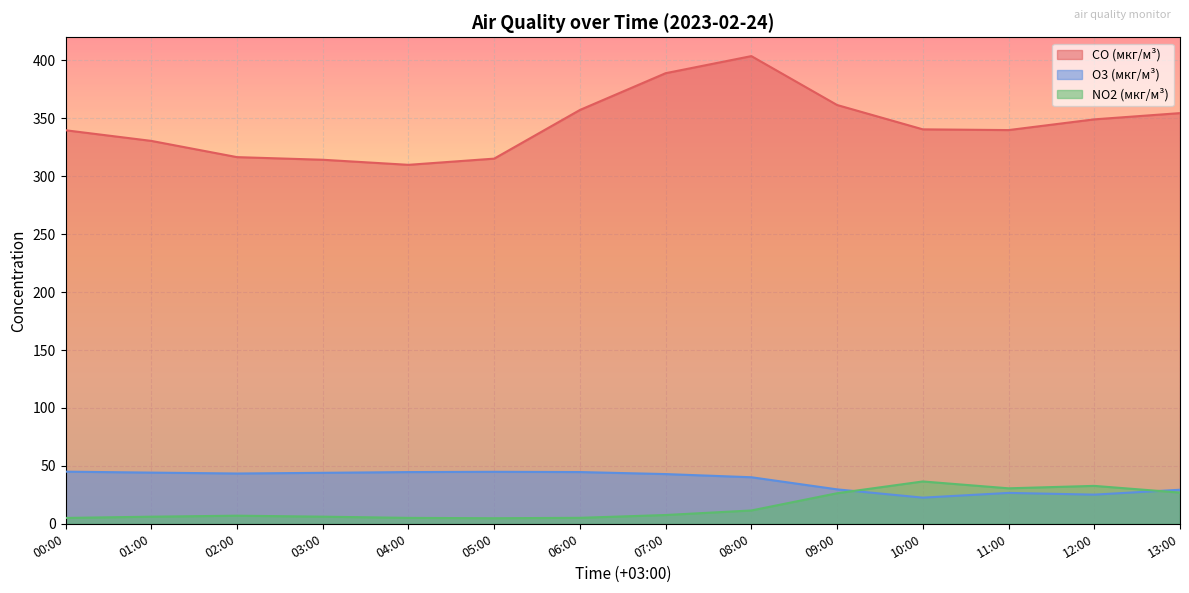

What are all the series names shown in the legend?

CO (мкг/м³), O3 (мкг/м³), NO2 (мкг/м³)